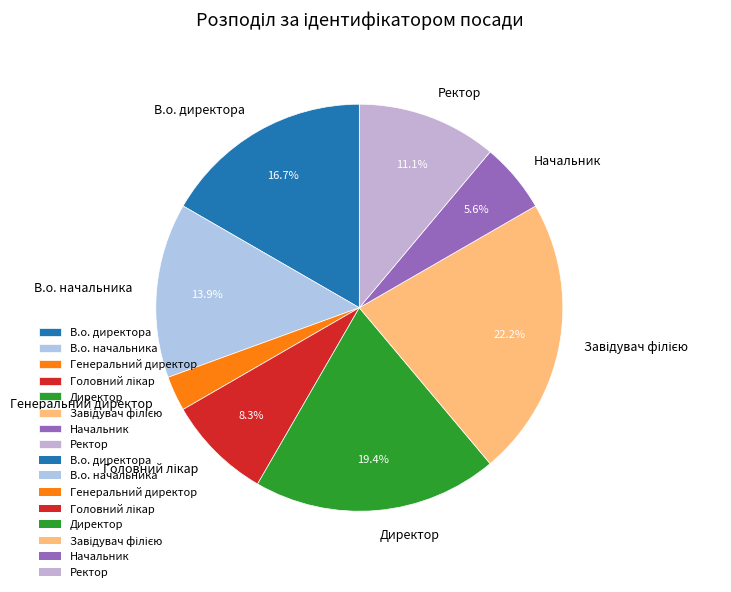

What is the smallest slice in the pie chart?

Генеральний директор